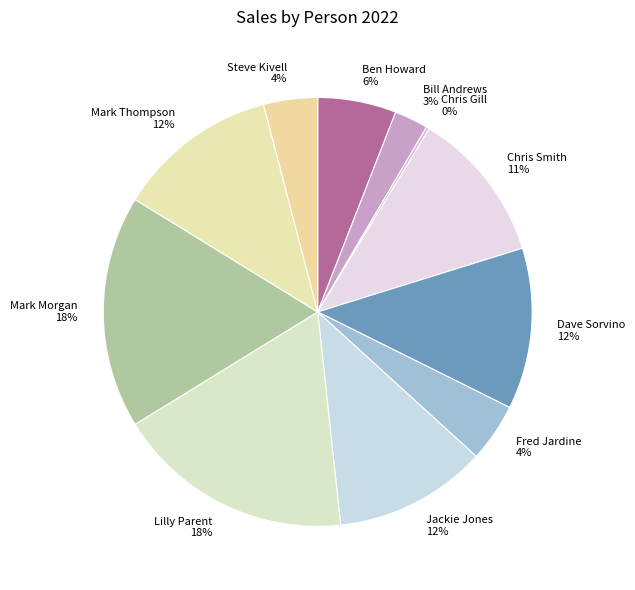

True or false: Mark Thompson 12% accounts for 19% of the total.

False